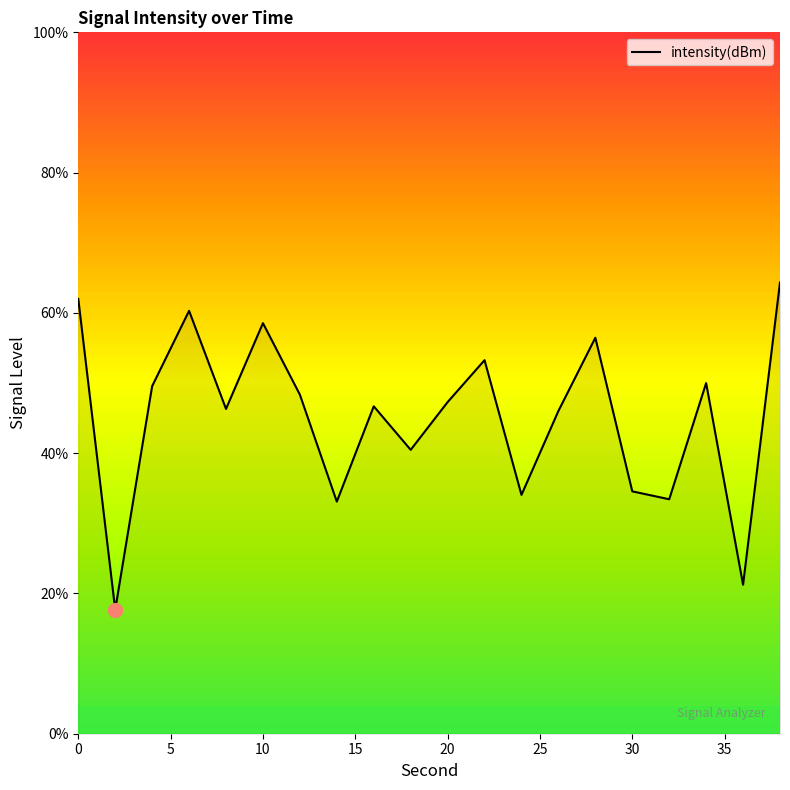

What is the maximum value shown in the chart?

64.3